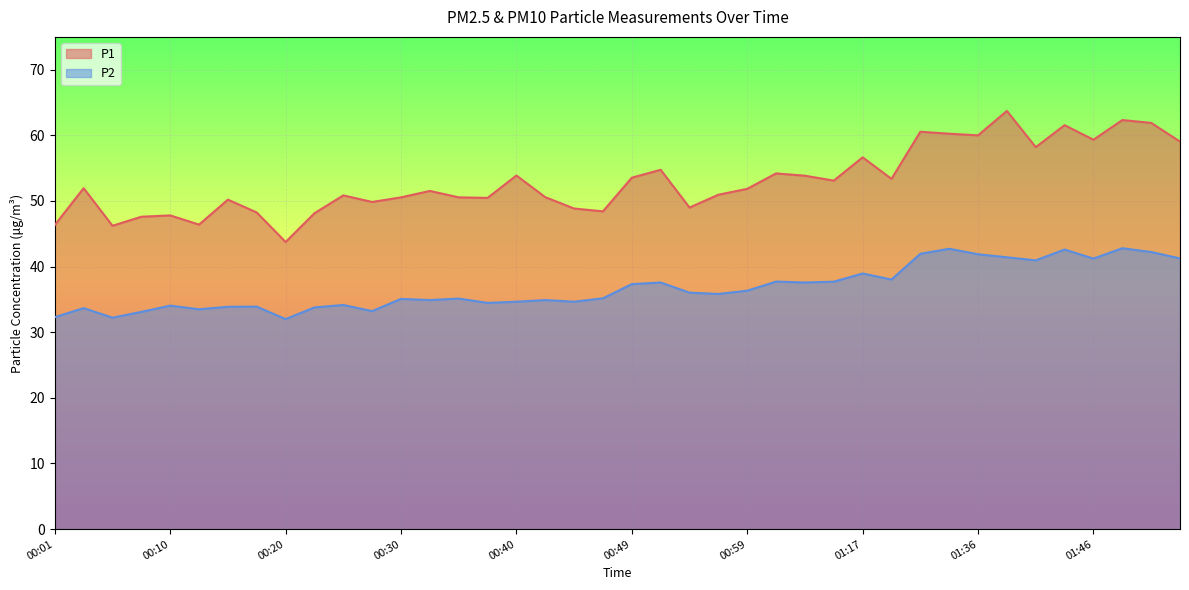

How many interior local valleys does the P1 series have?

12